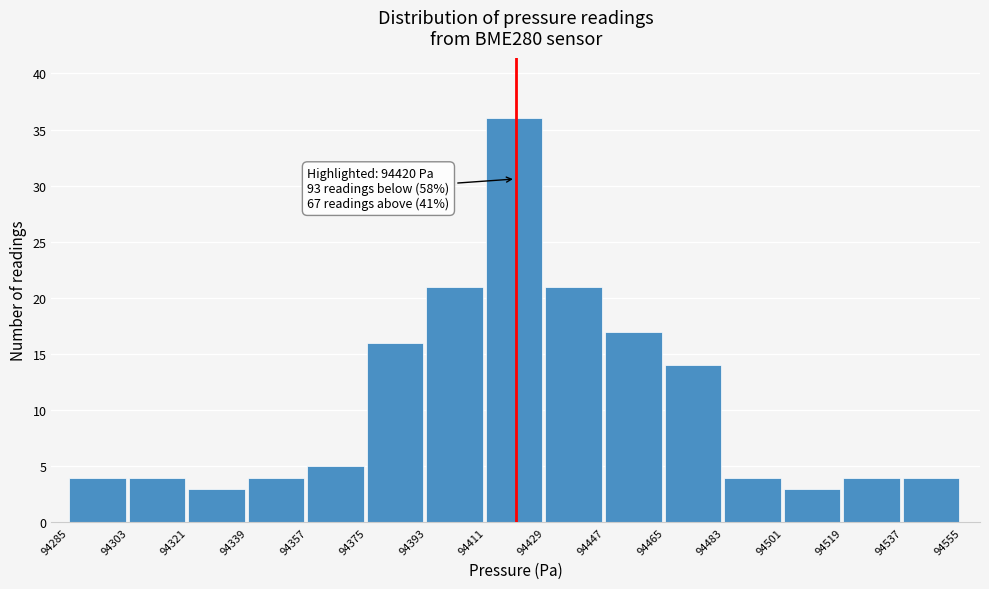

Over which range of the x-axis is the bar tallest?

94411 to 94429